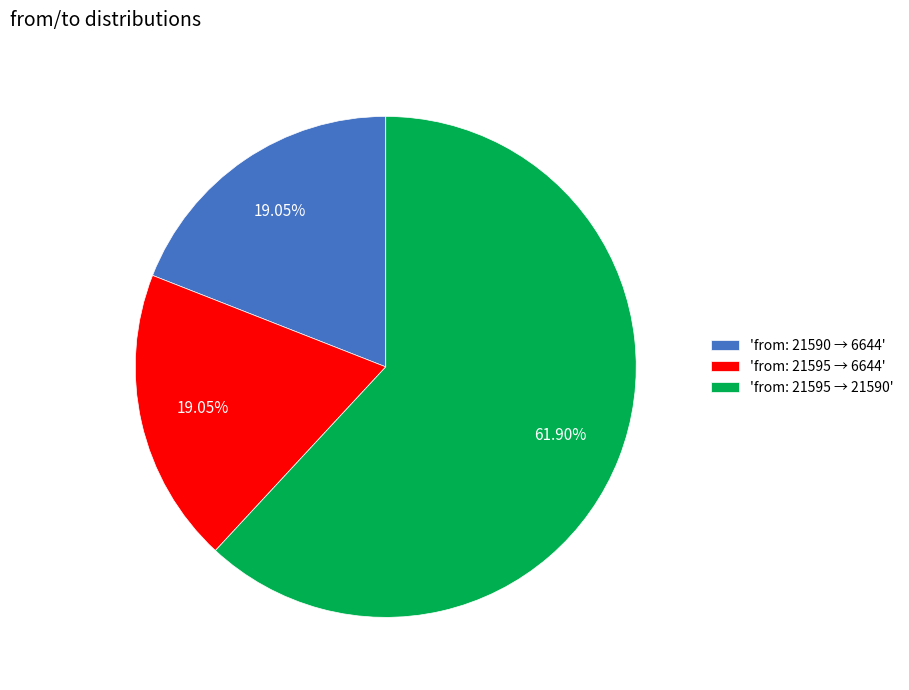

Which category accounts for the majority?

'from: 21595 → 21590'